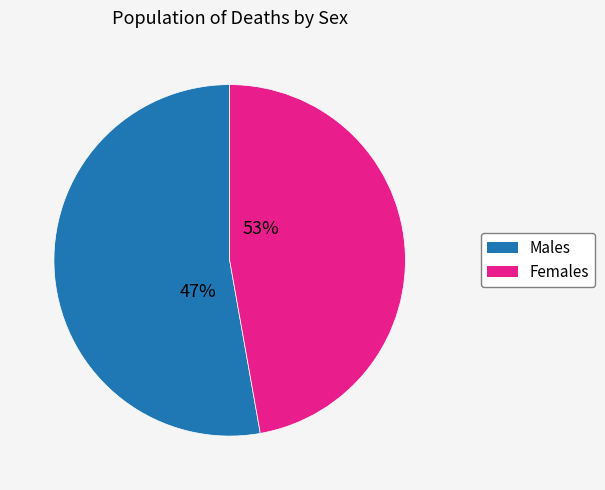

How many slices are in this pie chart?

2